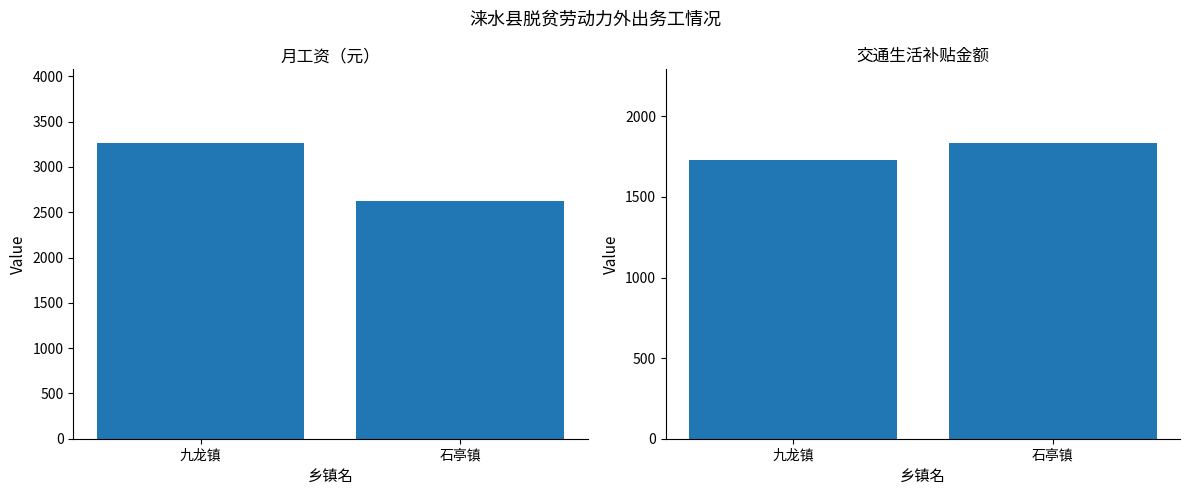

Count the number of data series in this chart.

2